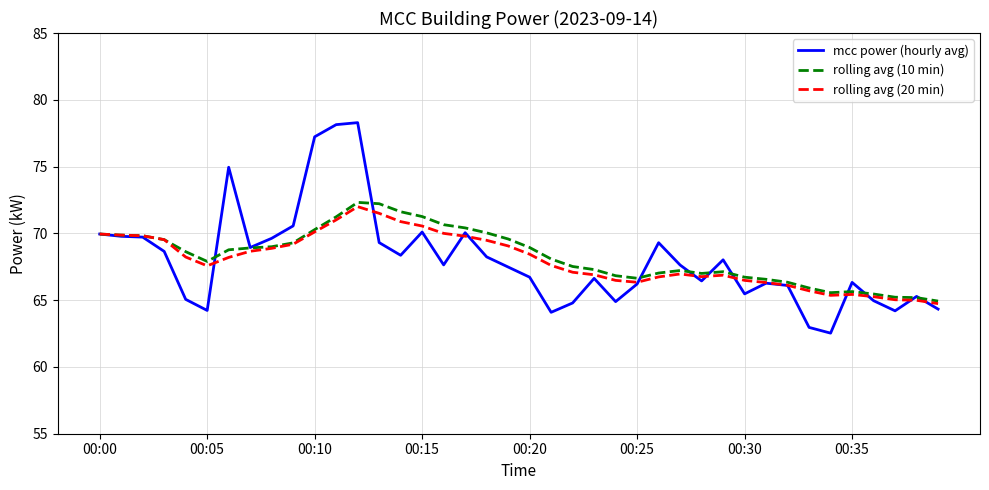

Count the number of categories in the chart.

40